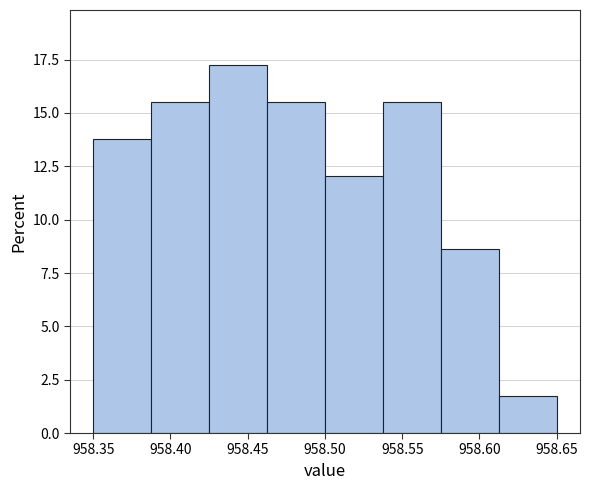

Reading left to right, list every bar in this chart as the range it spans on the x-axis followed by its height. Neither the bar edges nor the heights are printed on the chart, so give them approximately, as read against the axes.

958.350 to 958.390: 14.0
958.390 to 958.425: 15.5
958.425 to 958.465: 17.0
958.465 to 958.500: 15.5
958.500 to 958.540: 12.0
958.540 to 958.575: 15.5
958.575 to 958.615: 8.5
958.615 to 958.650: 1.5